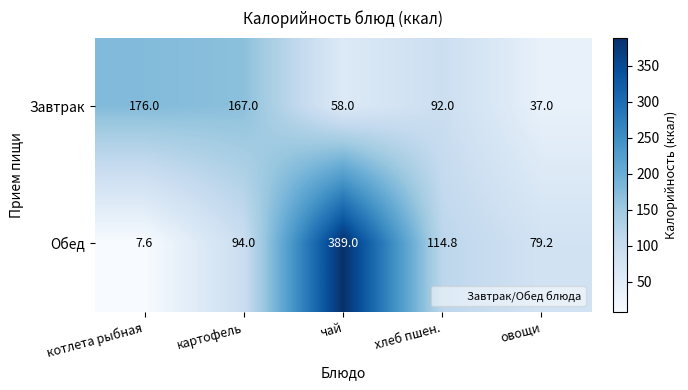

What is the difference between the Завтрак values at картофель and овощи?

130.0